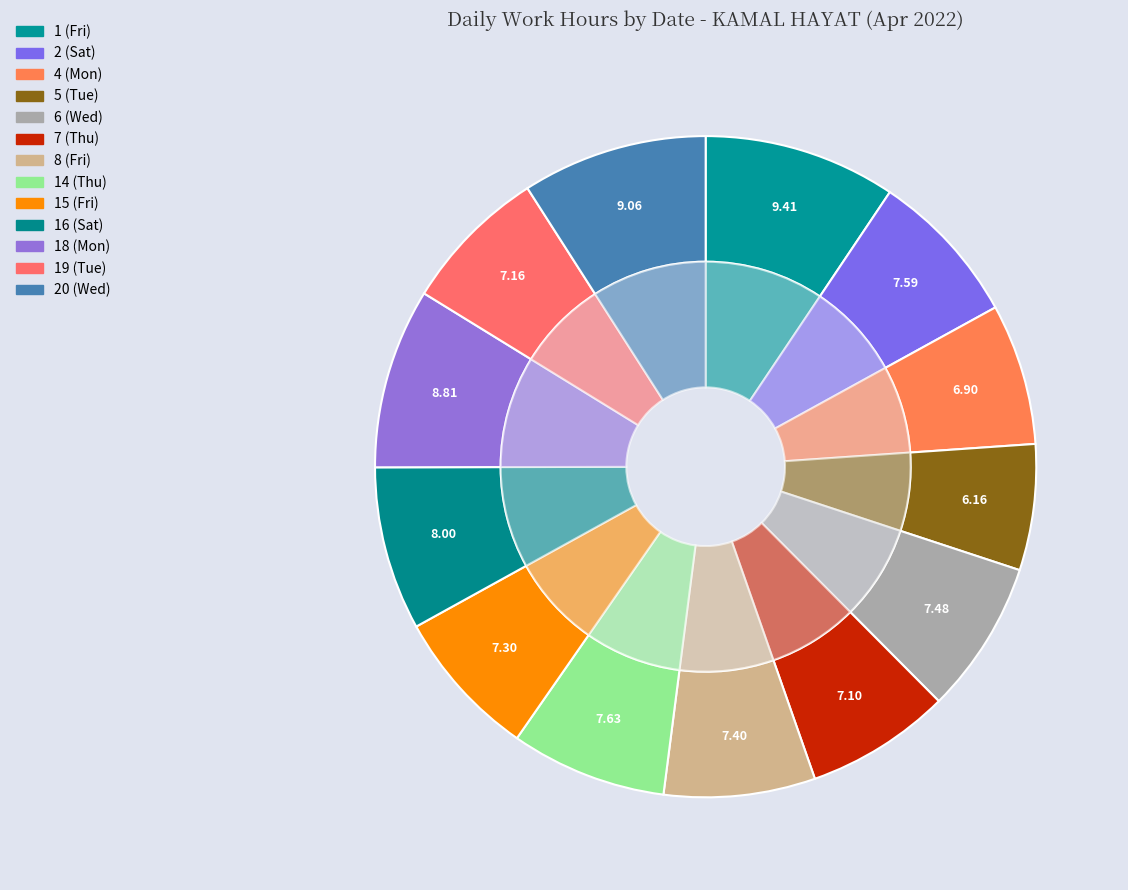

To the nearest percent, what percentage of the pie is 20 (Wed)?

9%